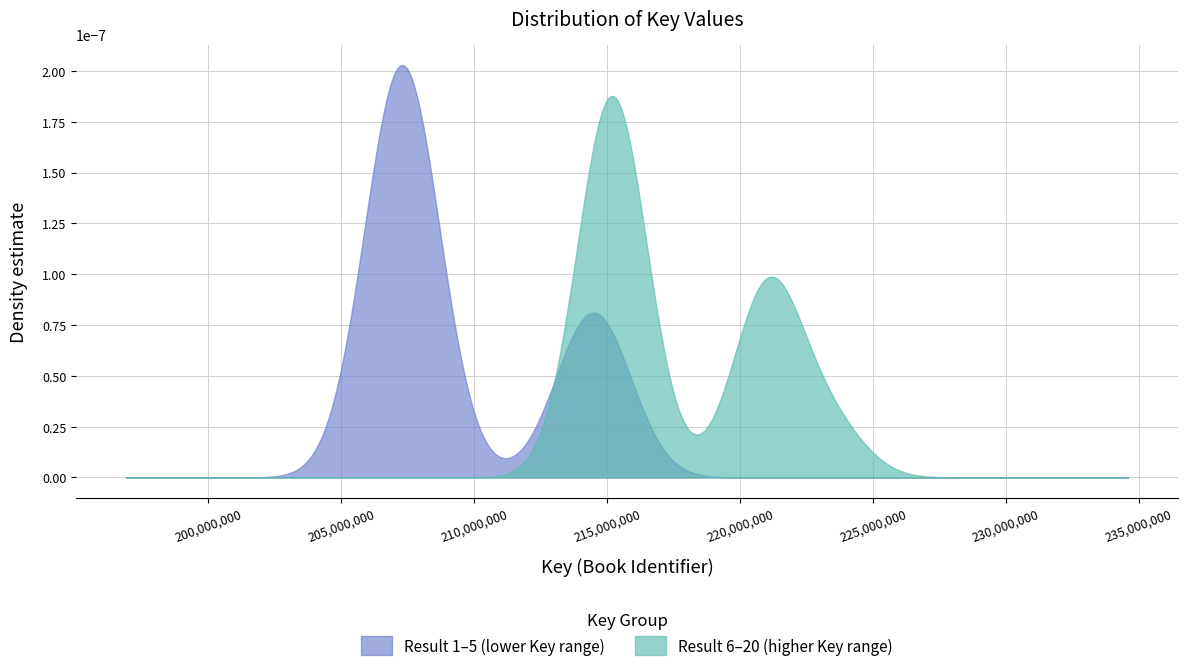

Rank the series by their maximum value, from highest to lowest.

Result 1–5 (lower Key range), Result 6–20 (higher Key range)